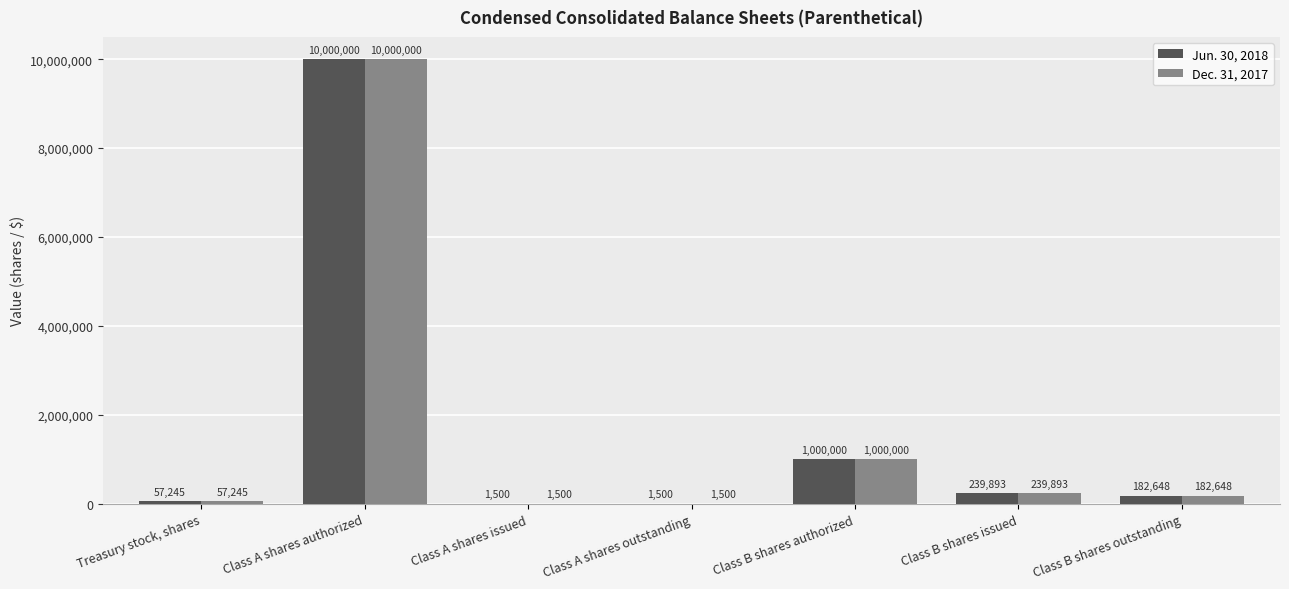

What is the total value across all series at Treasury stock, shares?

114490